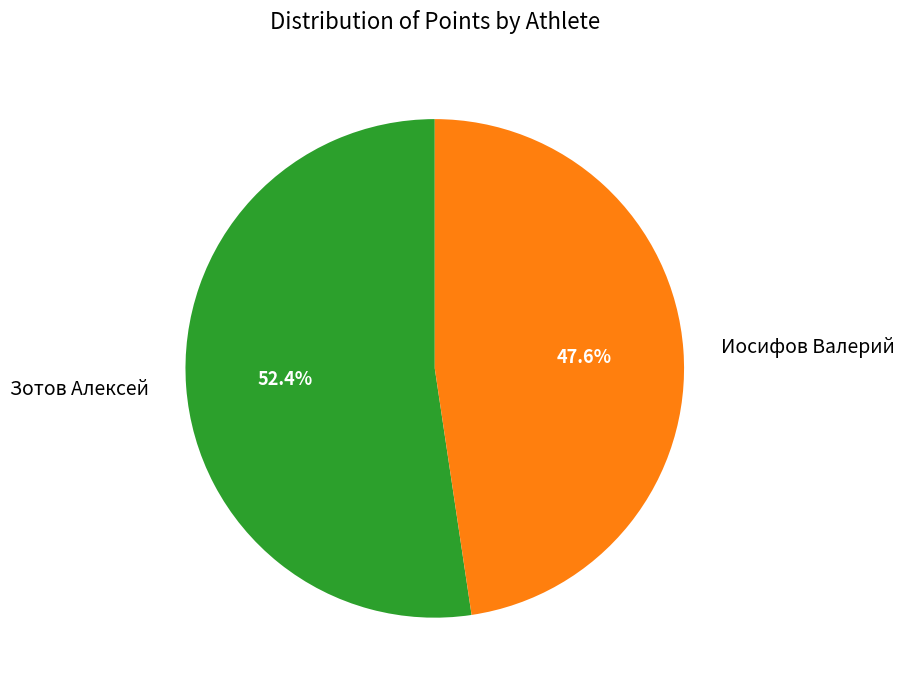

What percentage is NOT represented by Иосифов Валерий?

52.4%